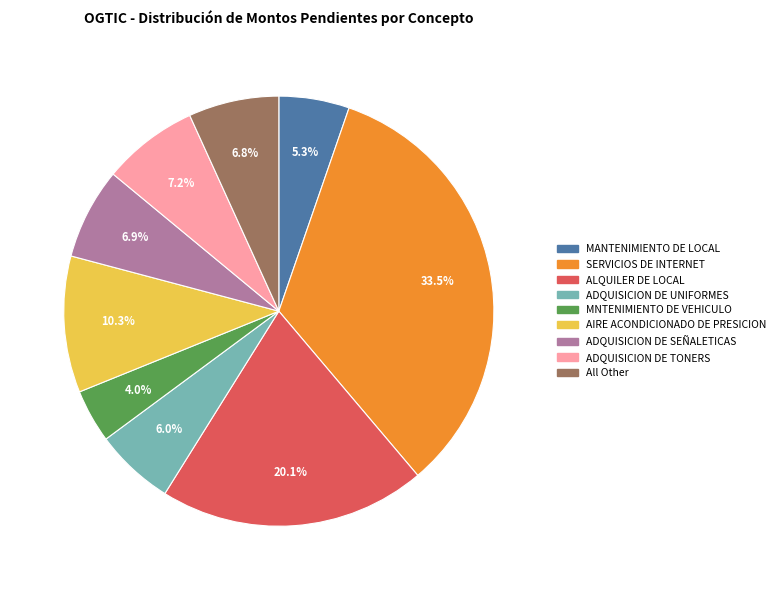

Does any single category account for the majority?

No